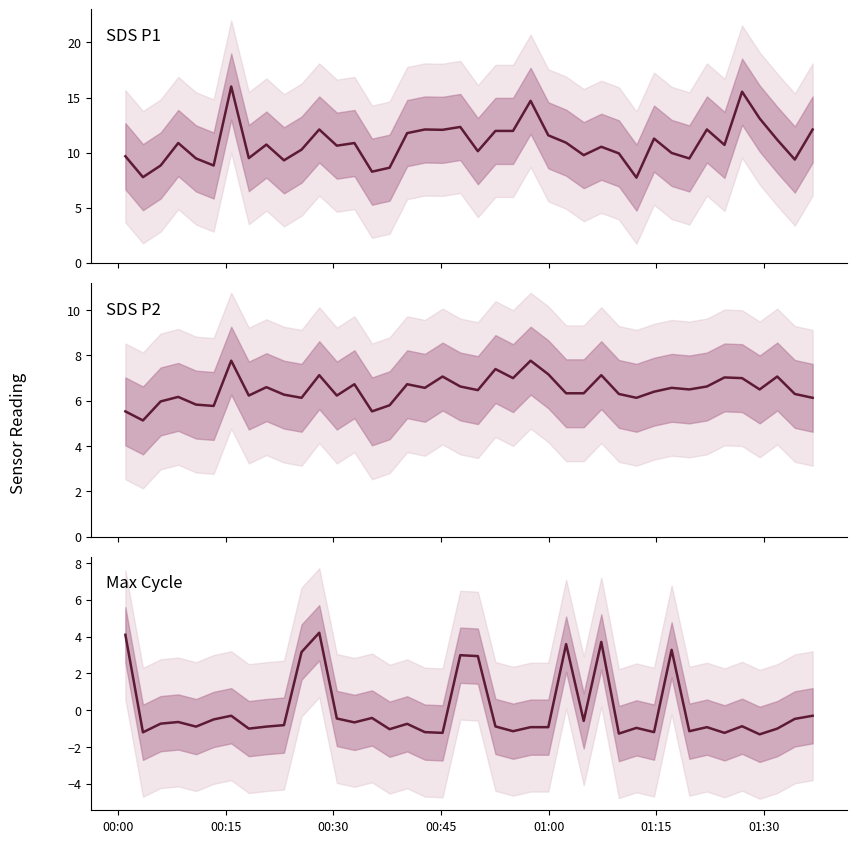

True or false: SDS_P2 and SDS_P1 intersect in this chart.

False